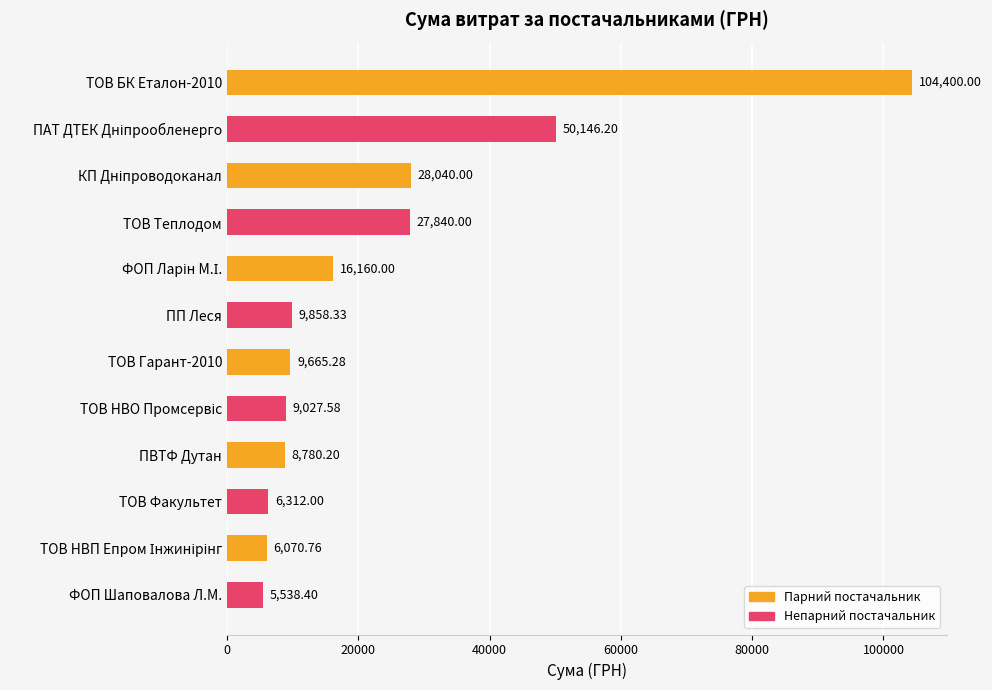

How many bars are there in total?

12